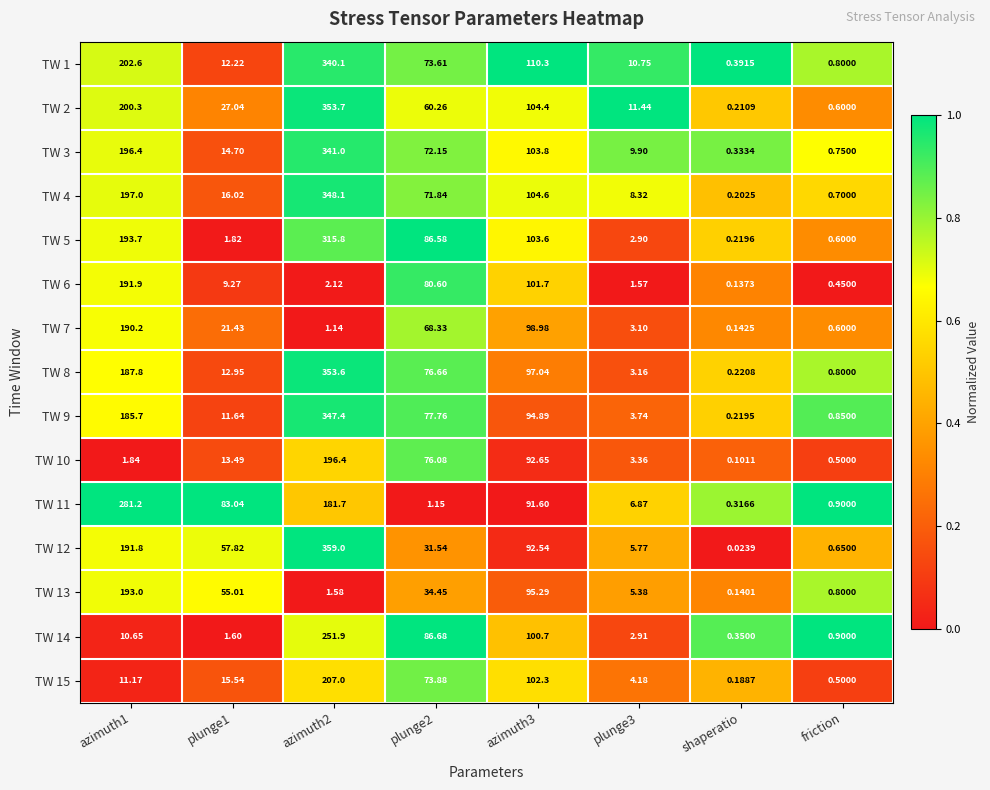

List the series in order of their peak value, highest first.

TW 12, TW 2, TW 8, TW 4, TW 9, TW 3, TW 1, TW 5, TW 11, TW 14, TW 15, TW 10, TW 13, TW 6, TW 7